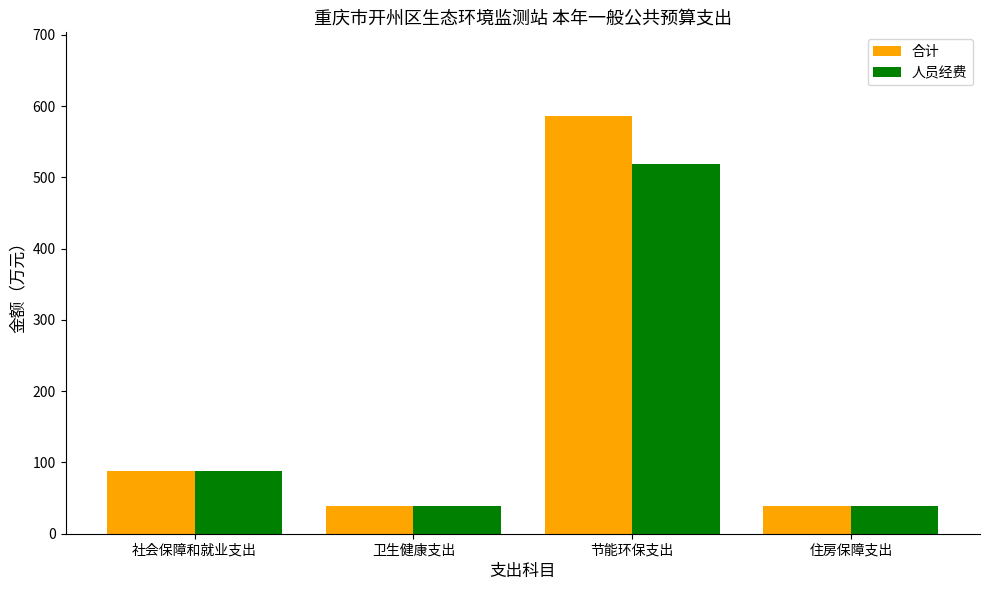

What is the total value across all series at 卫生健康支出?

78.0